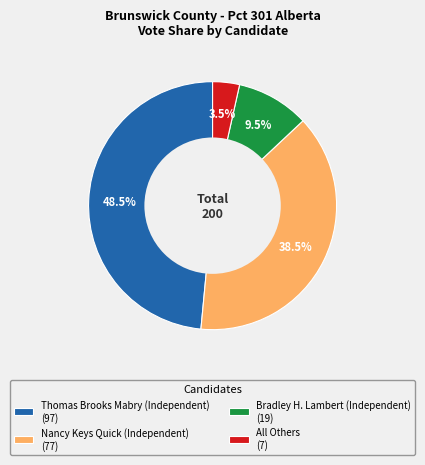

Which has a higher value, Nancy Keys Quick (Independent) (77) or All Others (7)?

Nancy Keys Quick (Independent) (77)